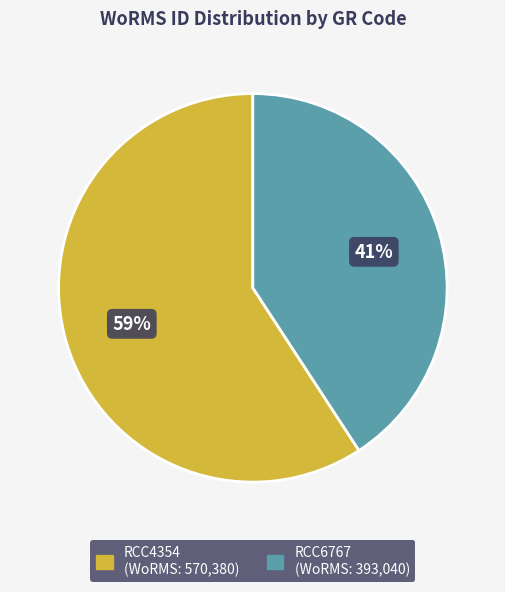

Which slice is the smallest?

RCC6767